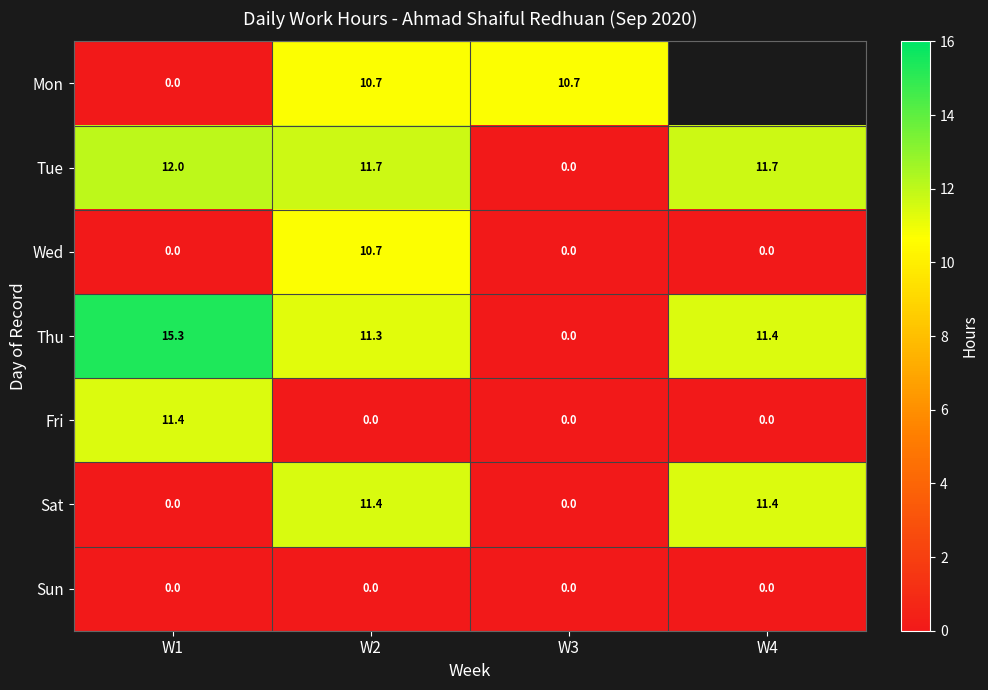

The Mon series shows 4.5 at W2. True or false?

False